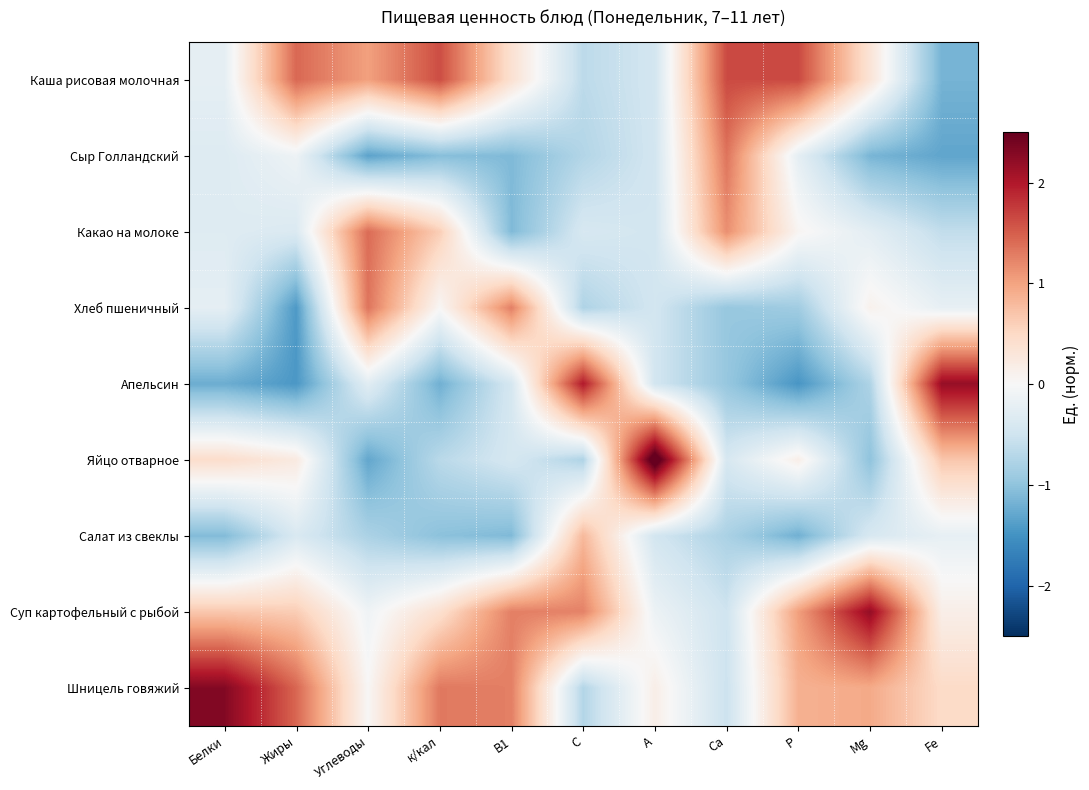

Which series has the largest total across all categories?

Шницель говяжий